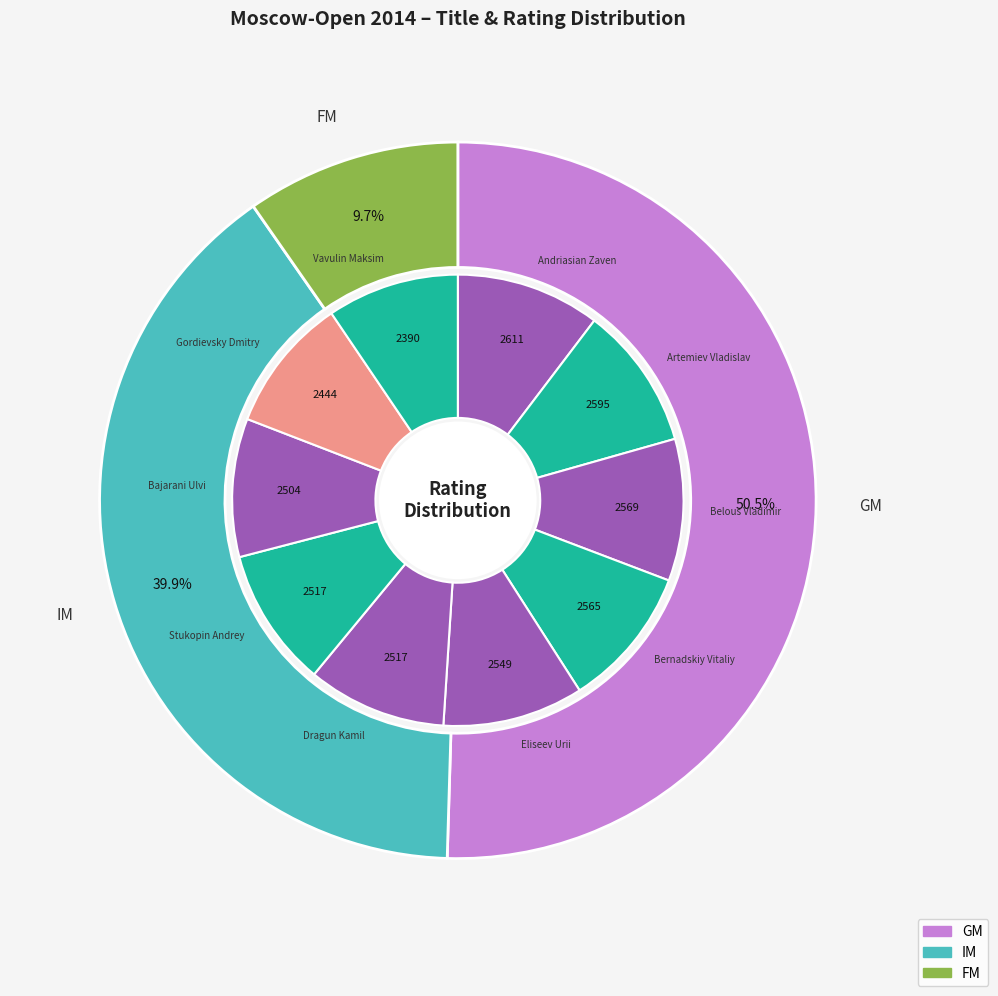

Which slice is the largest?

GM